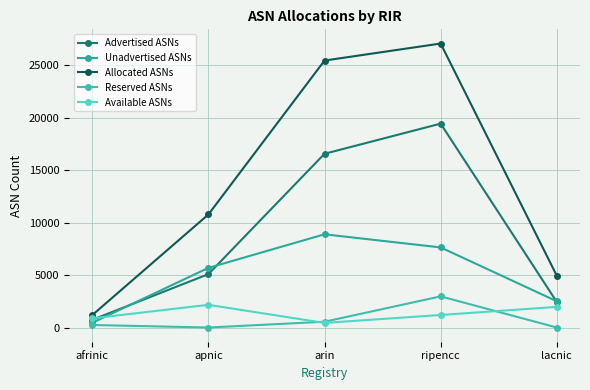

How many lines are shown in the chart?

5